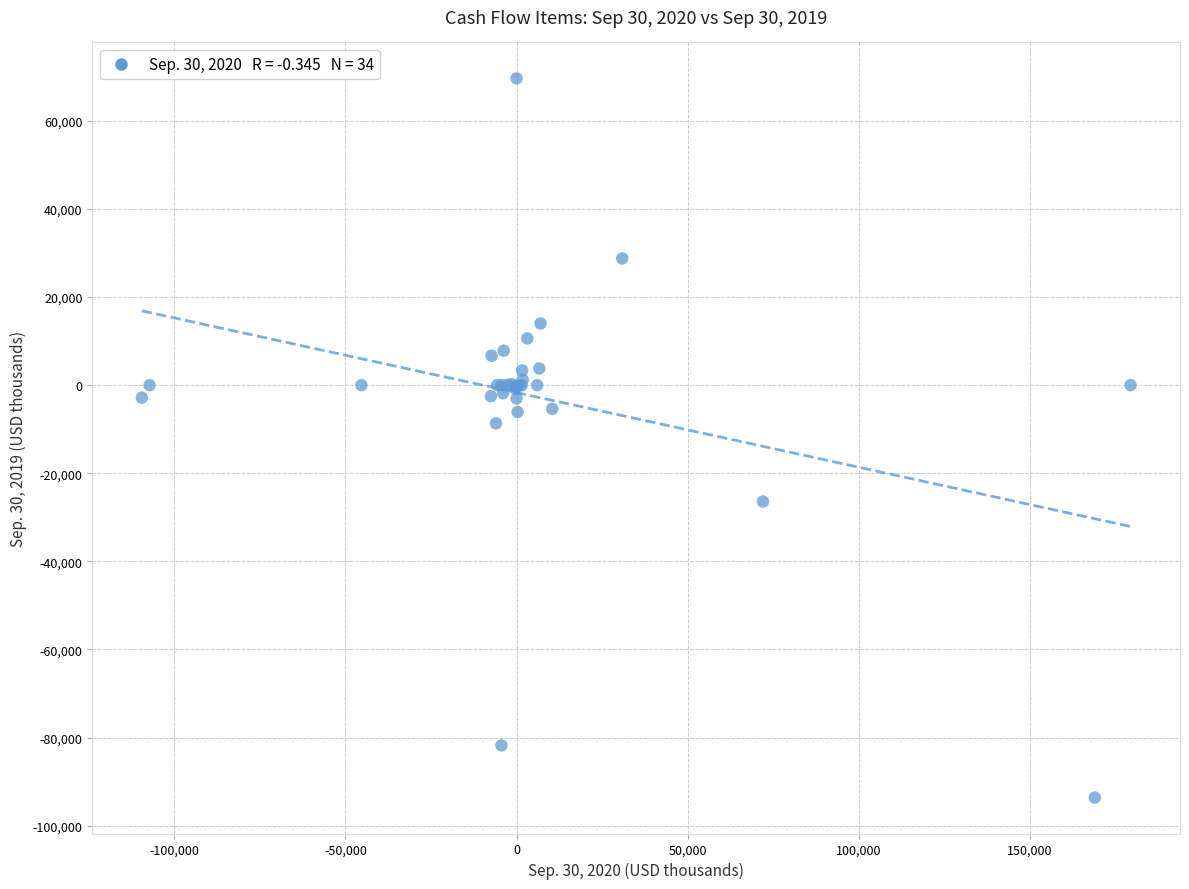

What Y value in the scatter plot is closest to -11986?

-8662